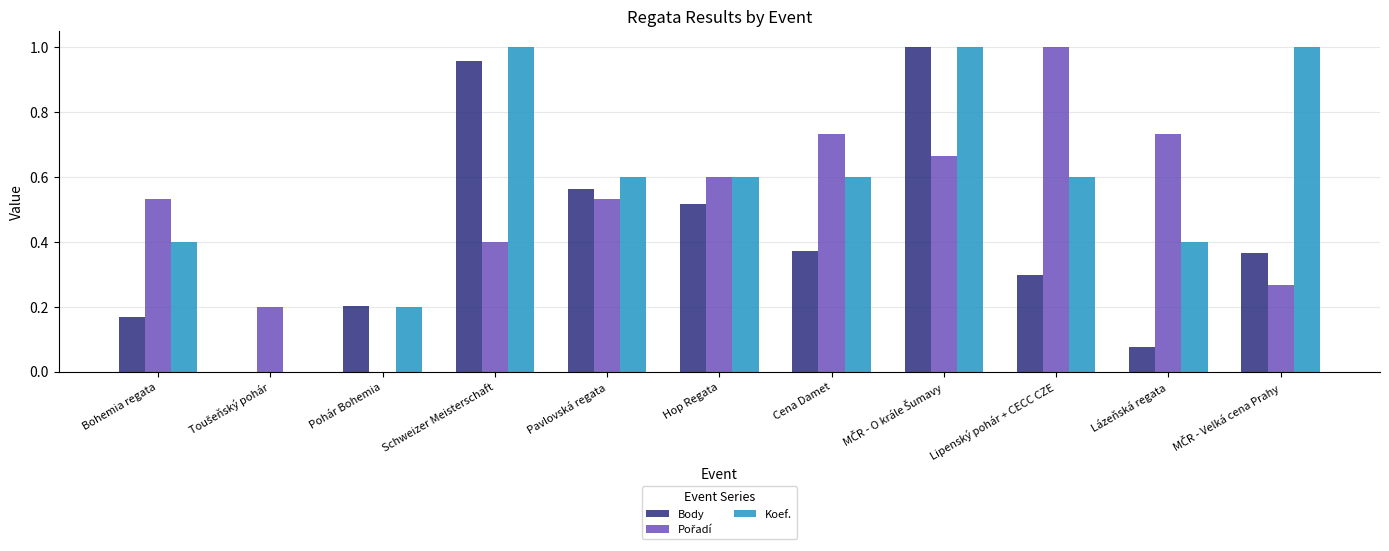

What is the total value across all series at Bohemia regata?

1.1